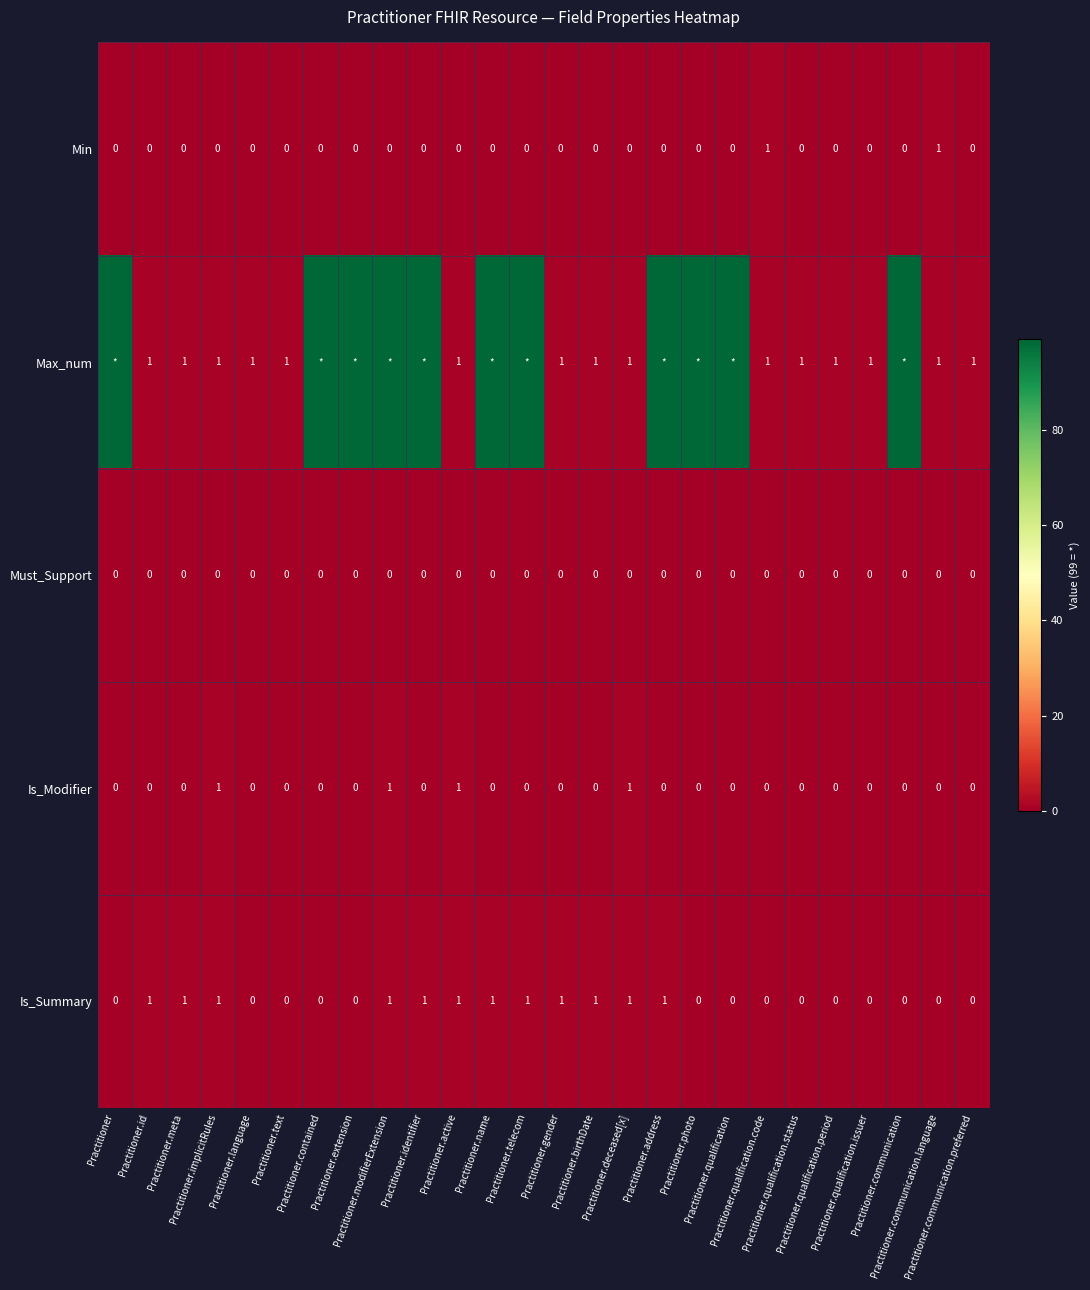

What is the sum of all Is_Modifier values?

4